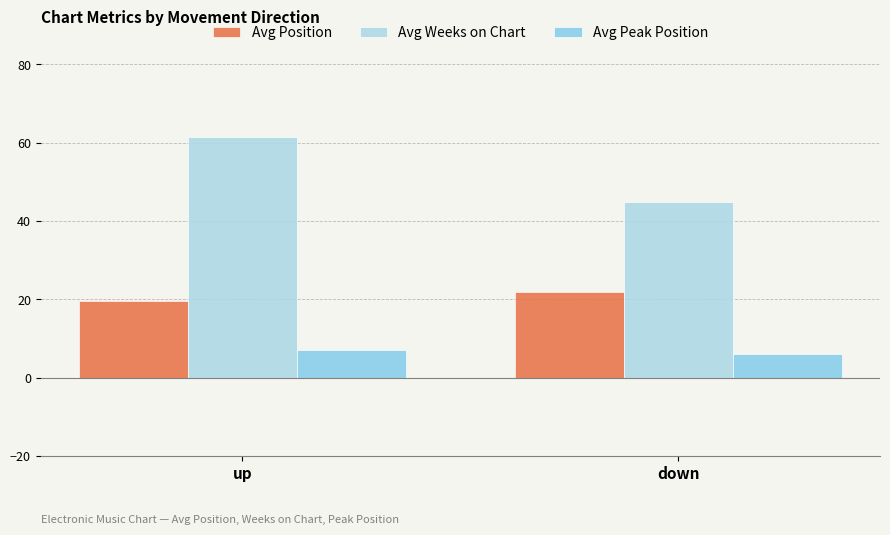

List the labels in order of Avg Peak Position value, smallest first.

down, up